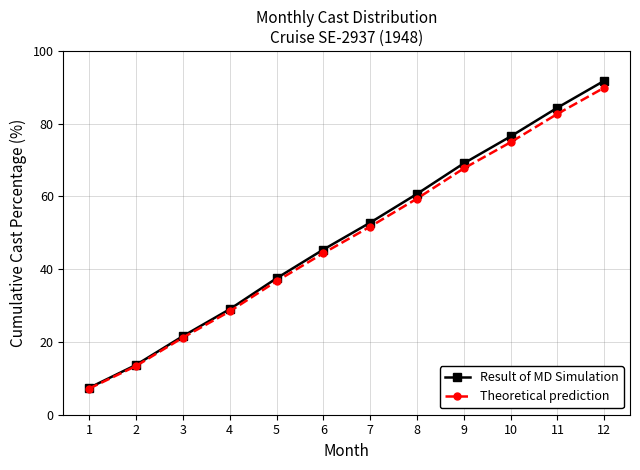

How many categories are shown in the chart?

12